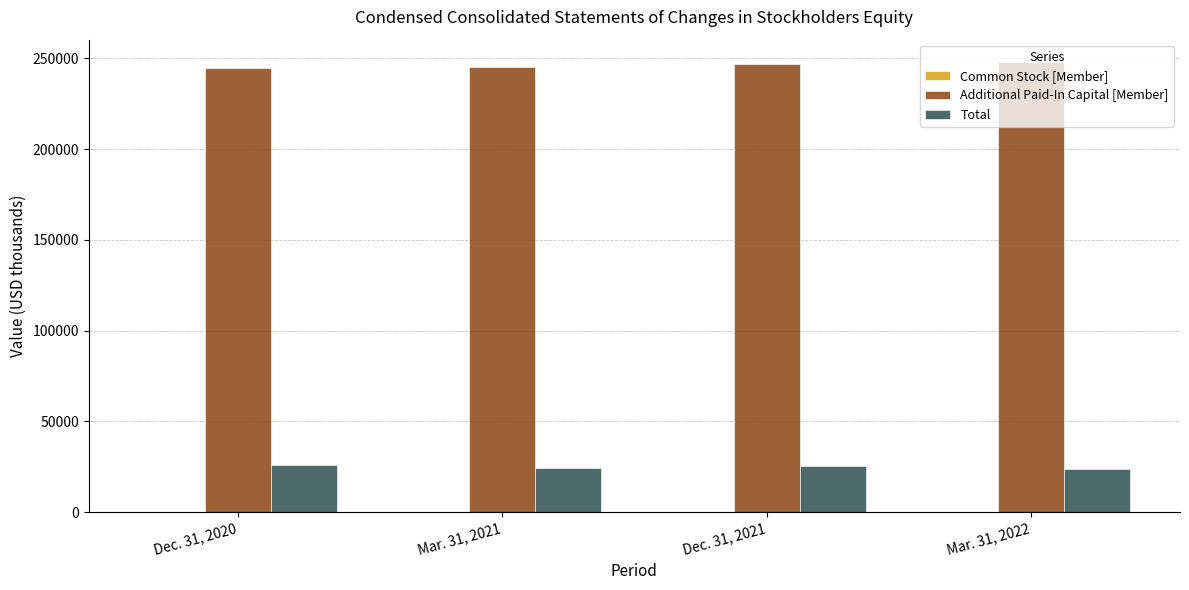

The Additional Paid-In Capital [Member] series shows 244831 at Dec. 31, 2020. True or false?

True